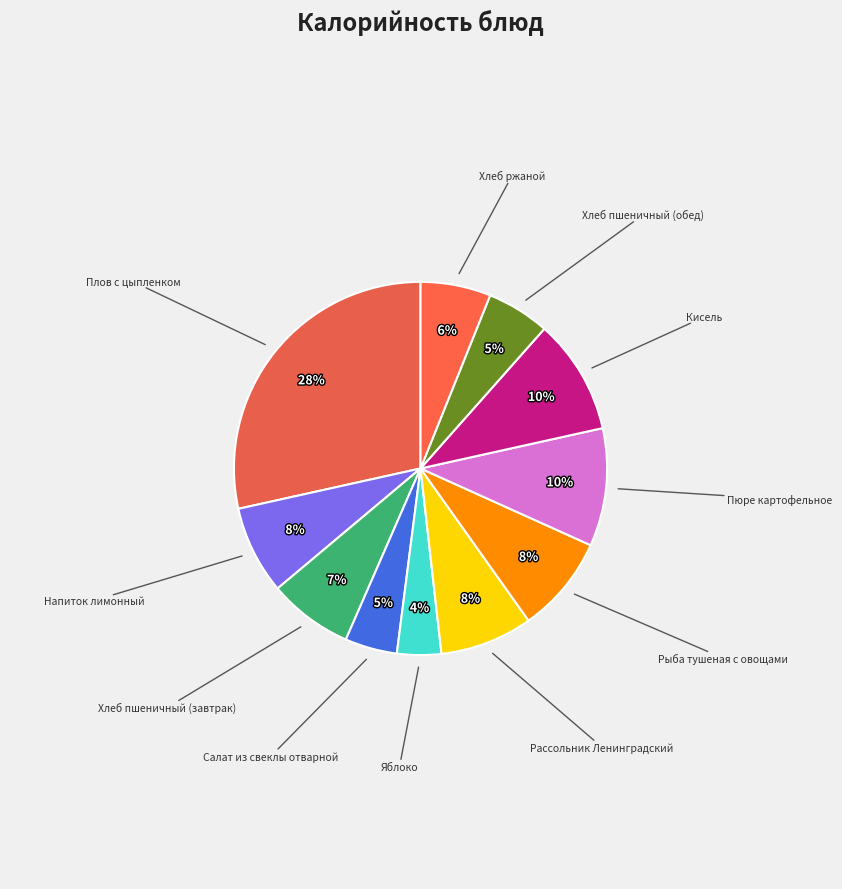

Count the number of slices in the pie.

11